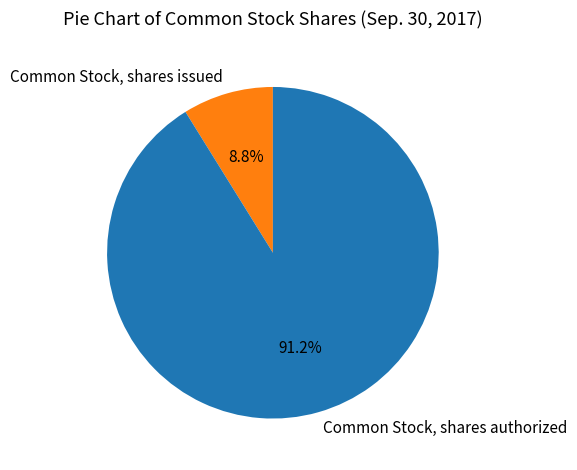

Does Common Stock, shares issued account for over 50% of the chart?

No